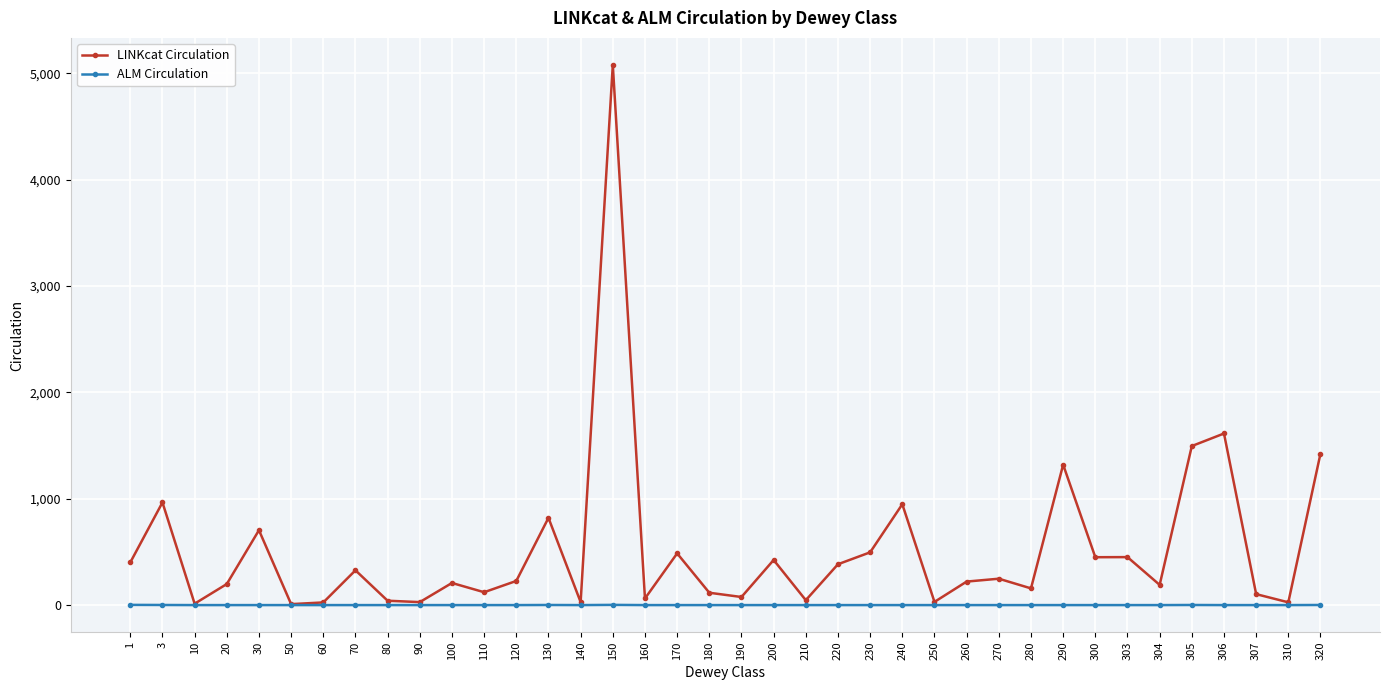

Which series has the widest spread of values?

LINKcat Circulation